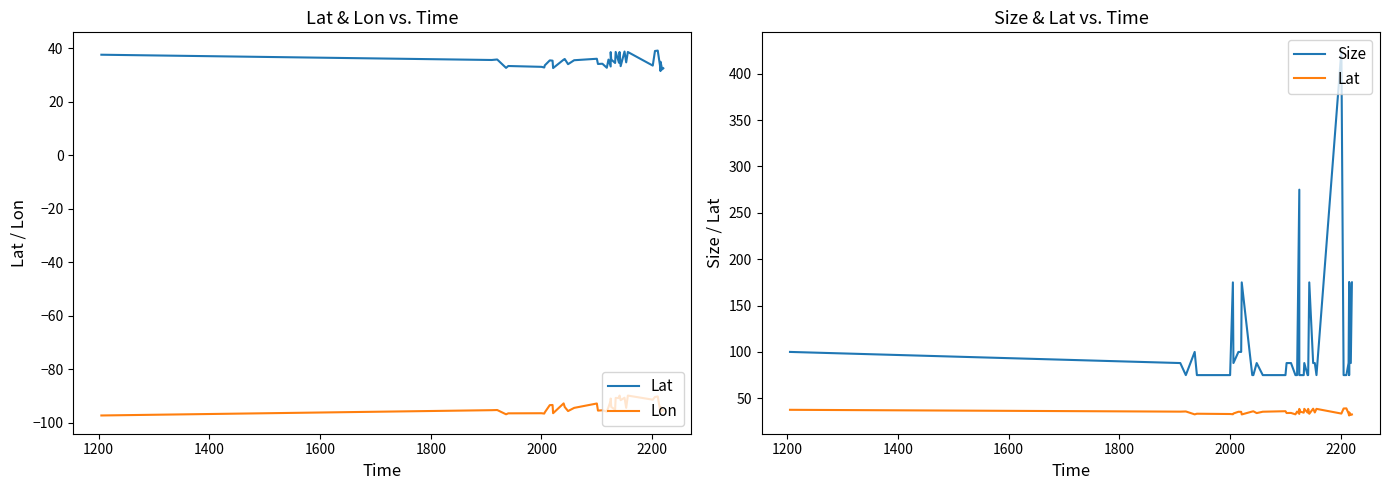

Is the value of Lon at 13 greater than the value of Size at 2400?

No